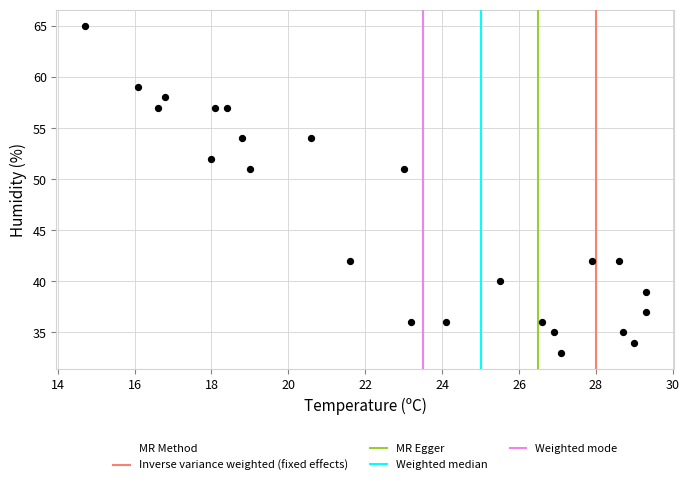

What is the range of Y values (max minus min)?

32